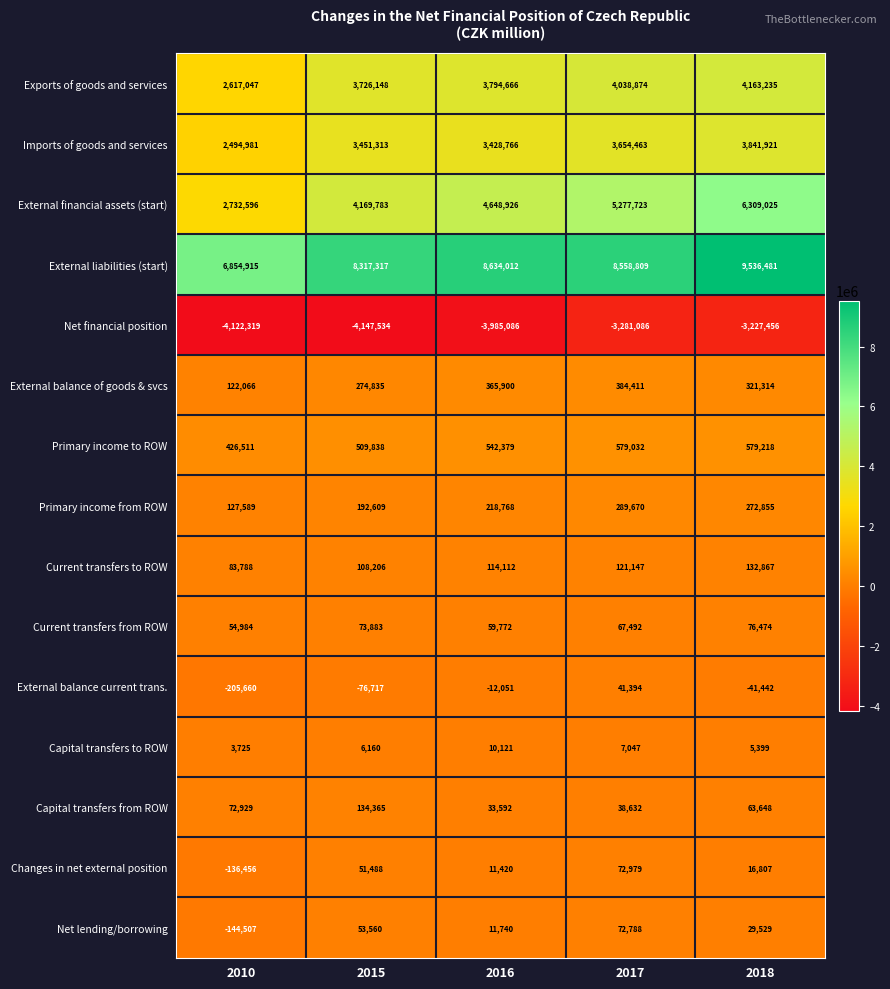

What is the smallest value displayed?

-4147534